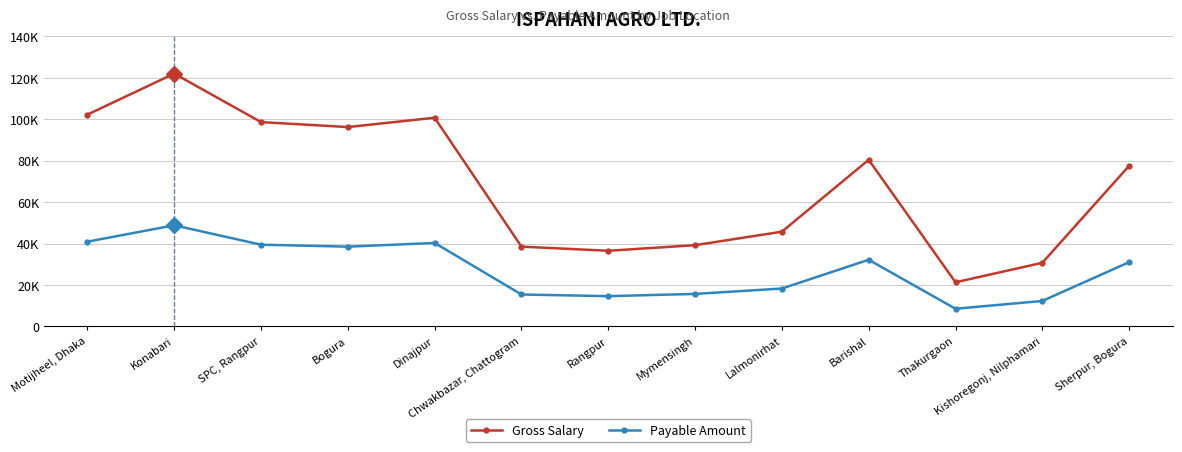

True or false: Payable Amount has more than 0 interior local peaks.

True